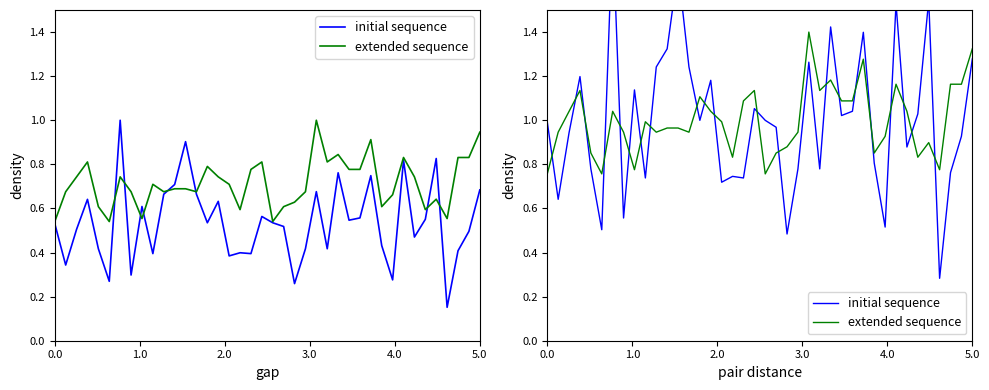

Is it true that extended sequence equals 1.4 at 16?

False